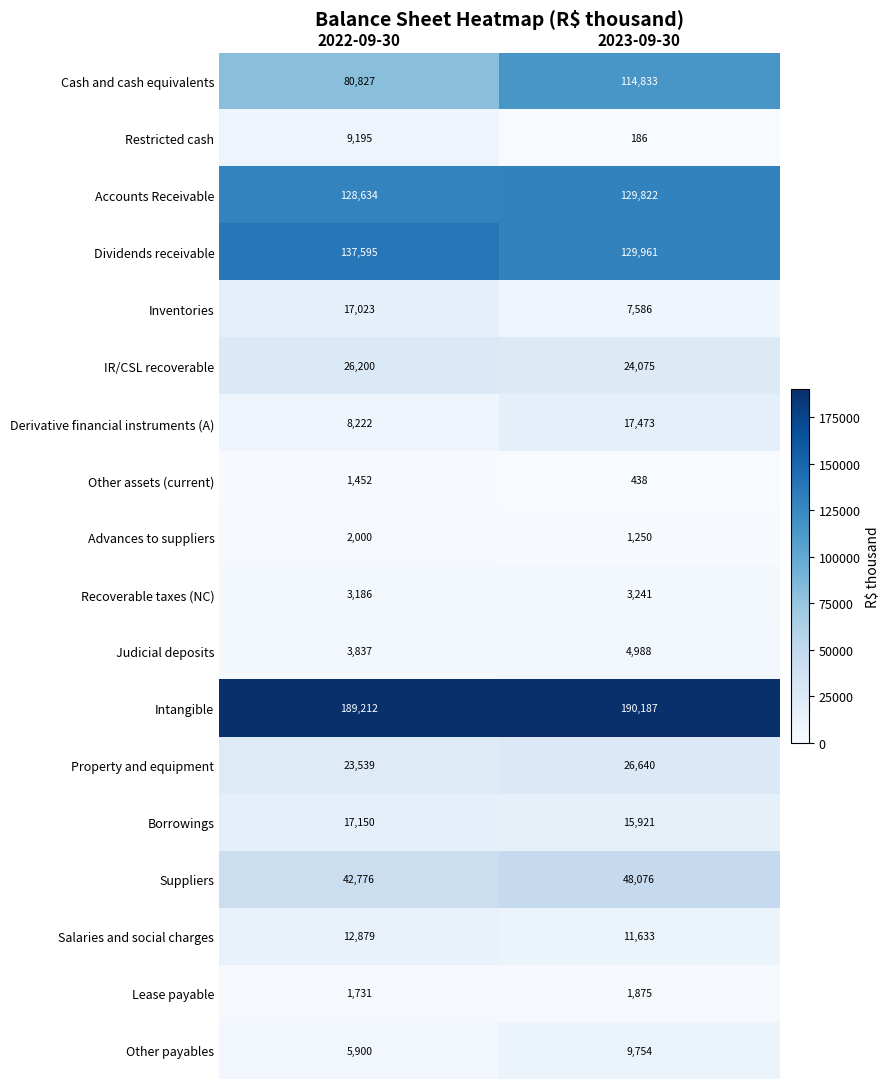

At how many categories does at least one series exceed 24015?

2